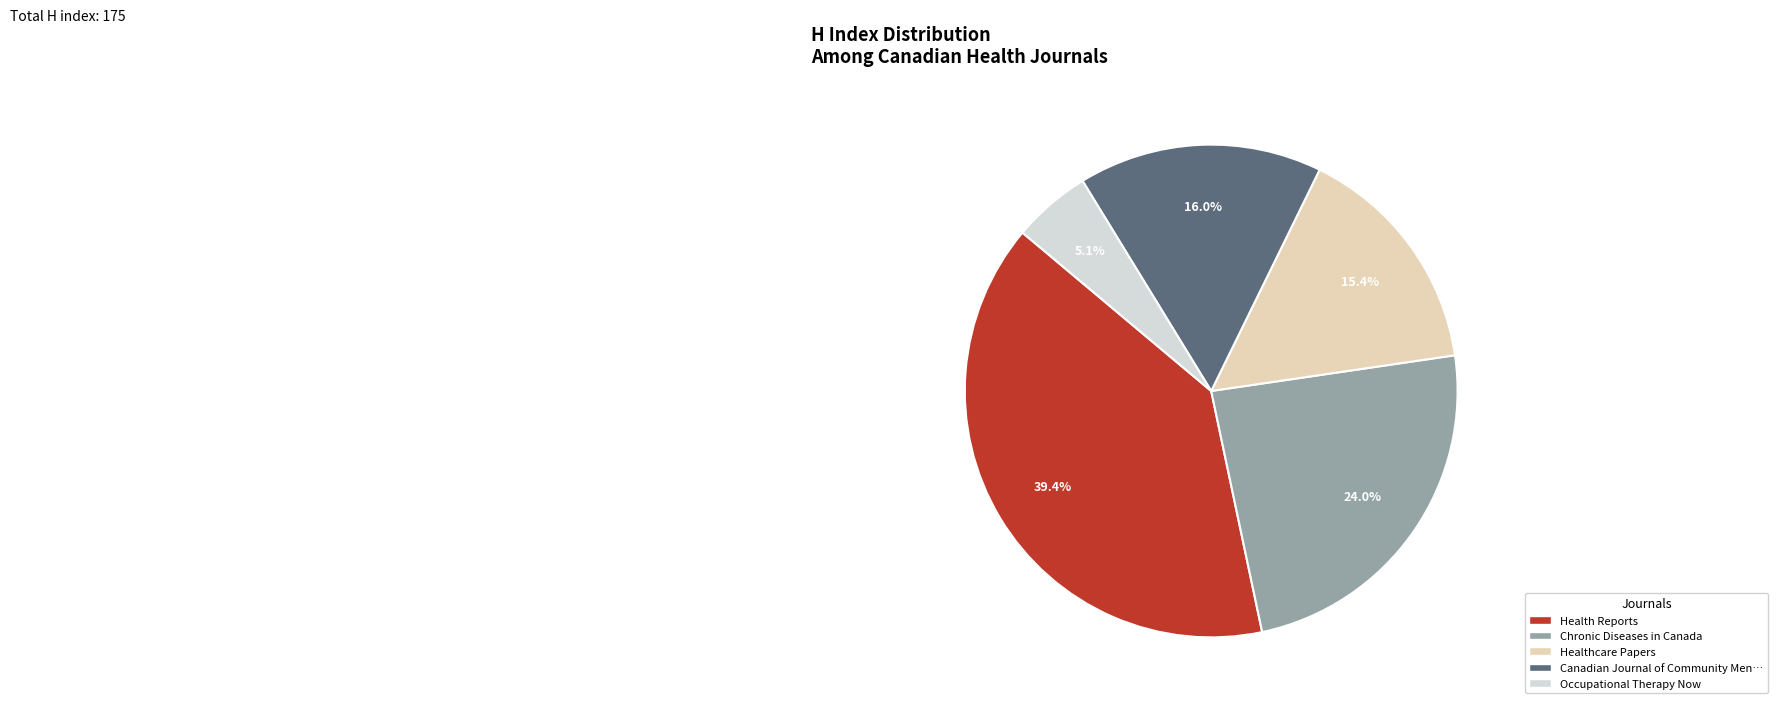

Is there any slice that represents more than half of the pie?

No